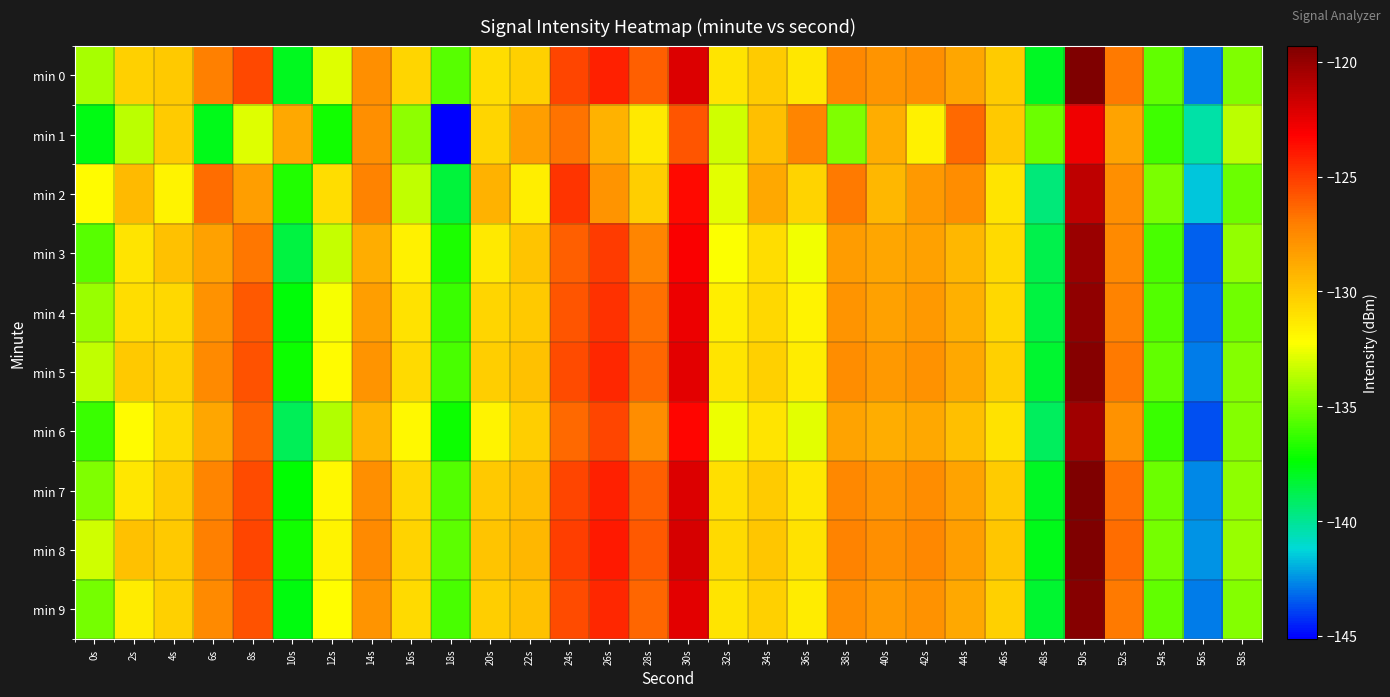

Which has a higher value, 58s or 6s?

6s